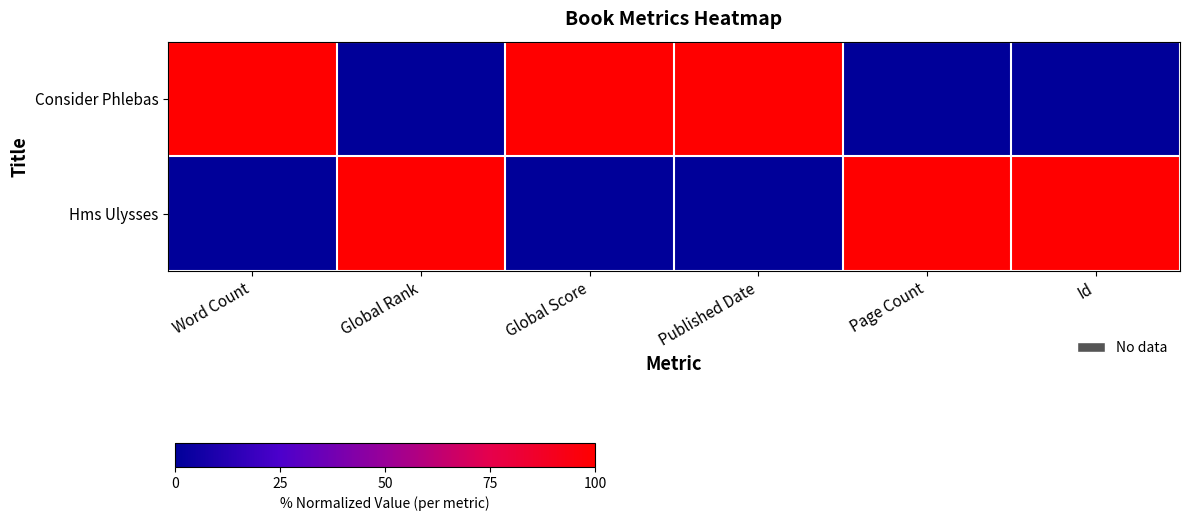

Rank the series by their maximum value, from lowest to highest.

Consider Phlebas, Hms Ulysses